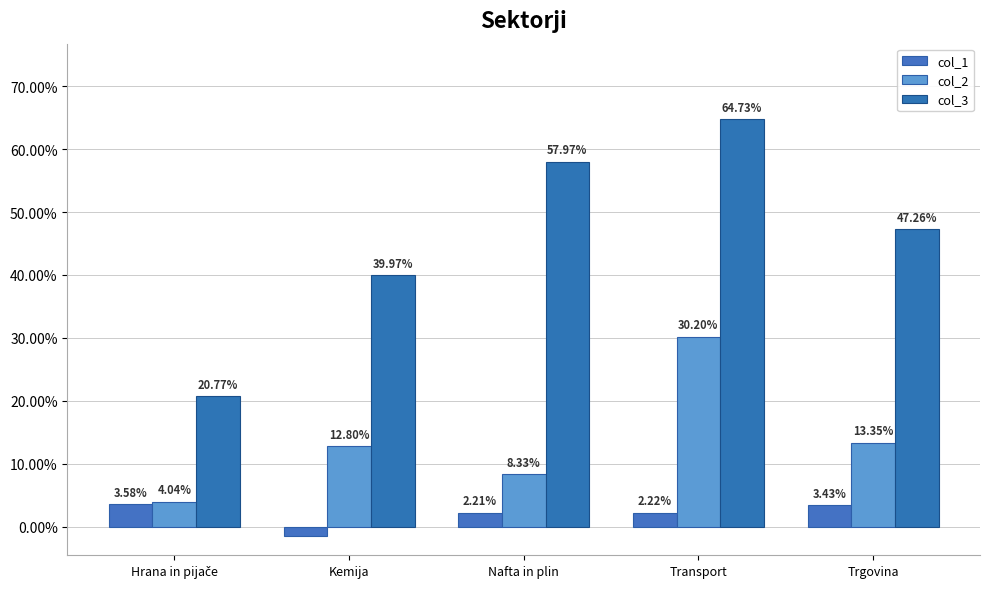

Does the chart contain stacked bars?

No